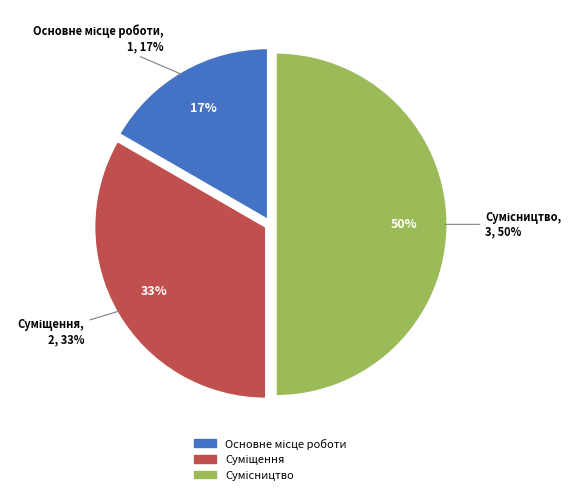

Is Суміщення the majority of the pie?

No